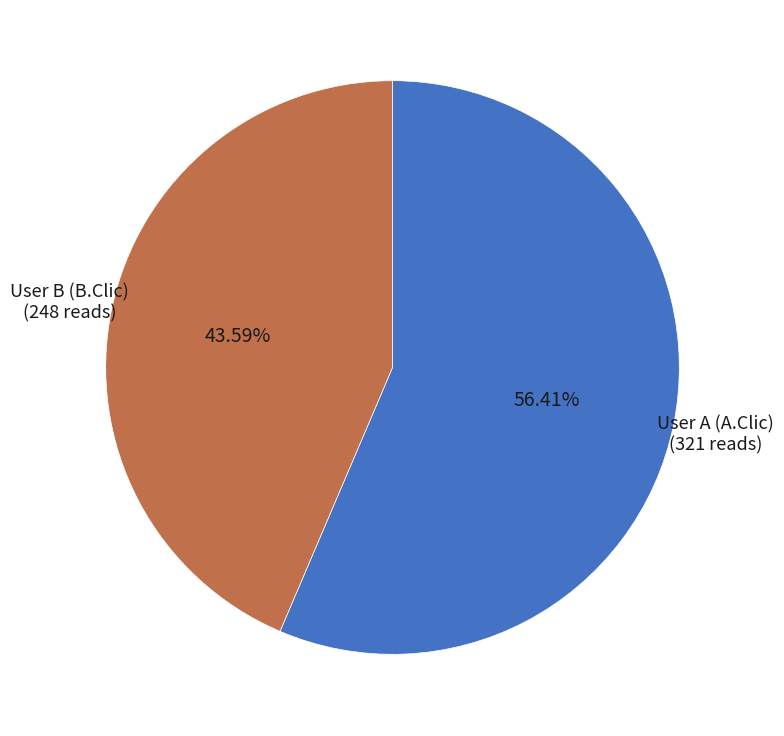

Between User B (B.Clic) and User A (A.Clic), which is larger?

User A (A.Clic)